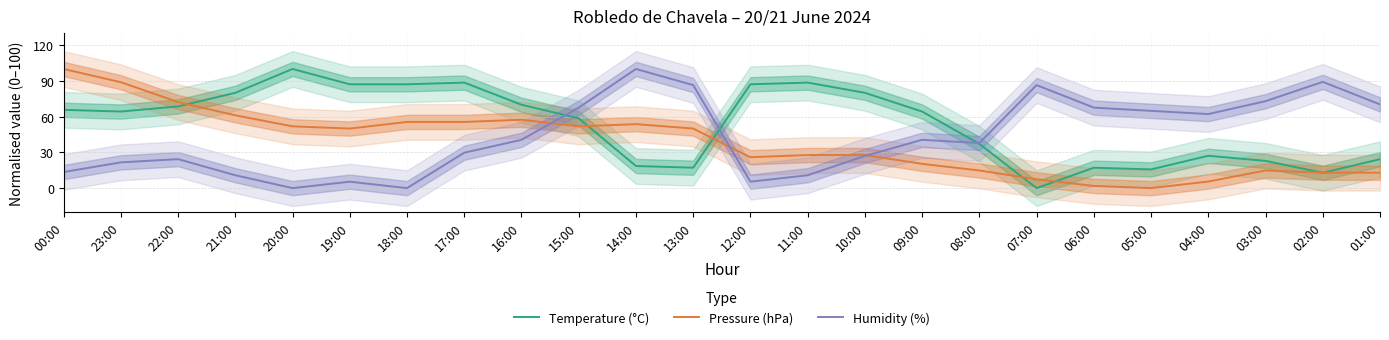

Is it true that Humidity (%) equals 0.0 at 18:00?

True